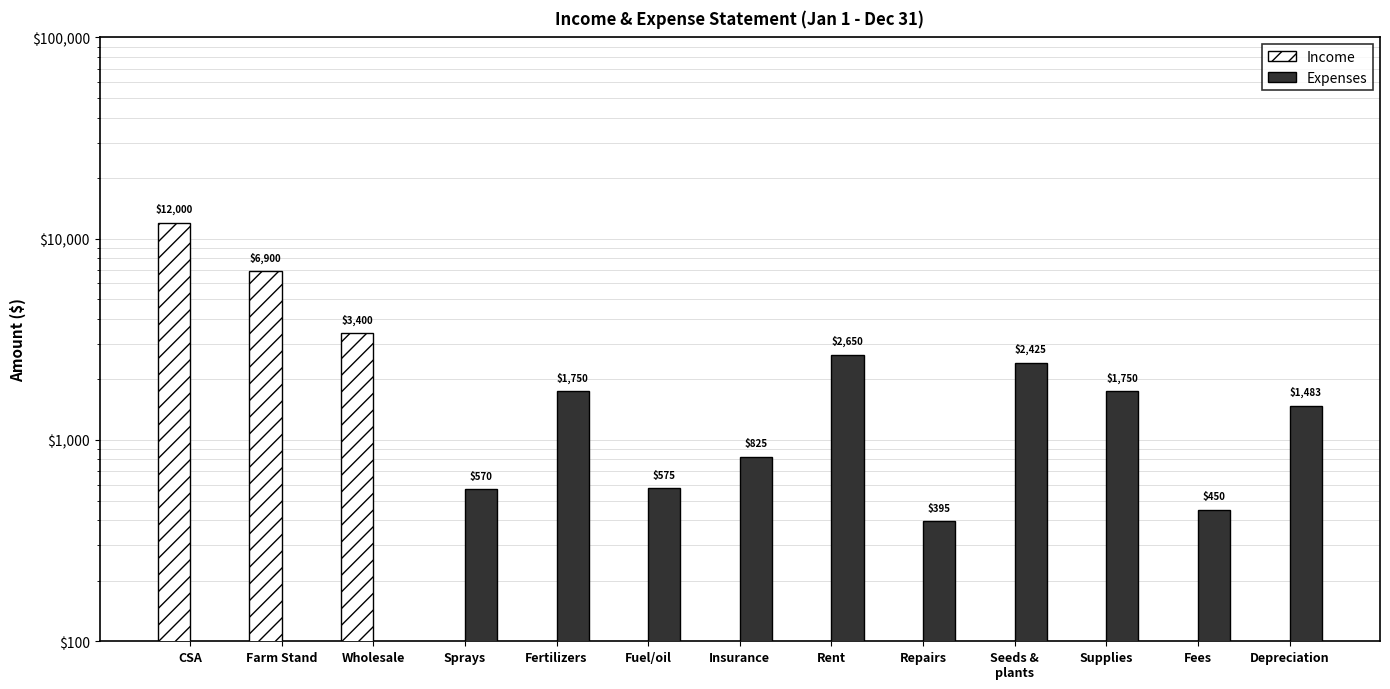

Reading left to right, list all the values displayed in this chart.

Income: 12000	6900	3400	0	0	0	0	0	0	0	0	0	0
Expenses: 0	0	0	570	1750	575	825	2650	395	2425	1750	450	1483